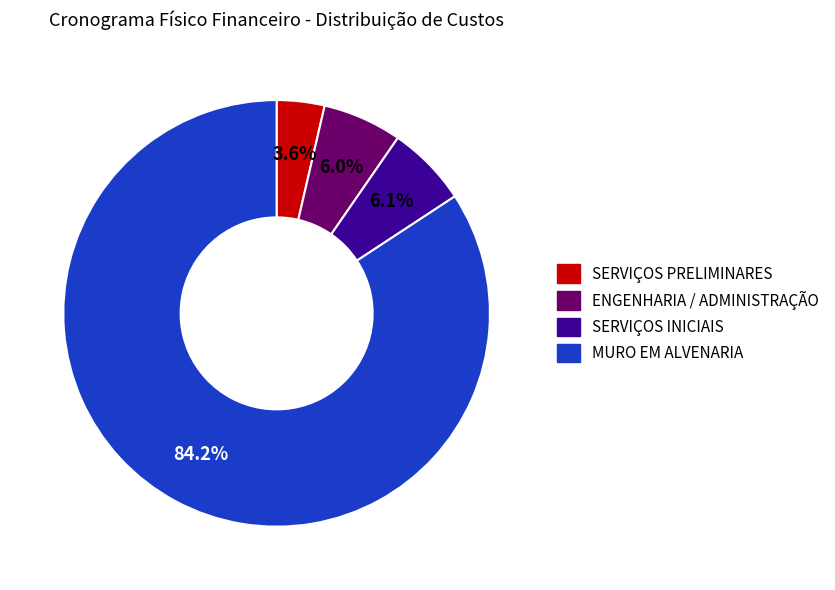

Does any single category account for the majority?

Yes